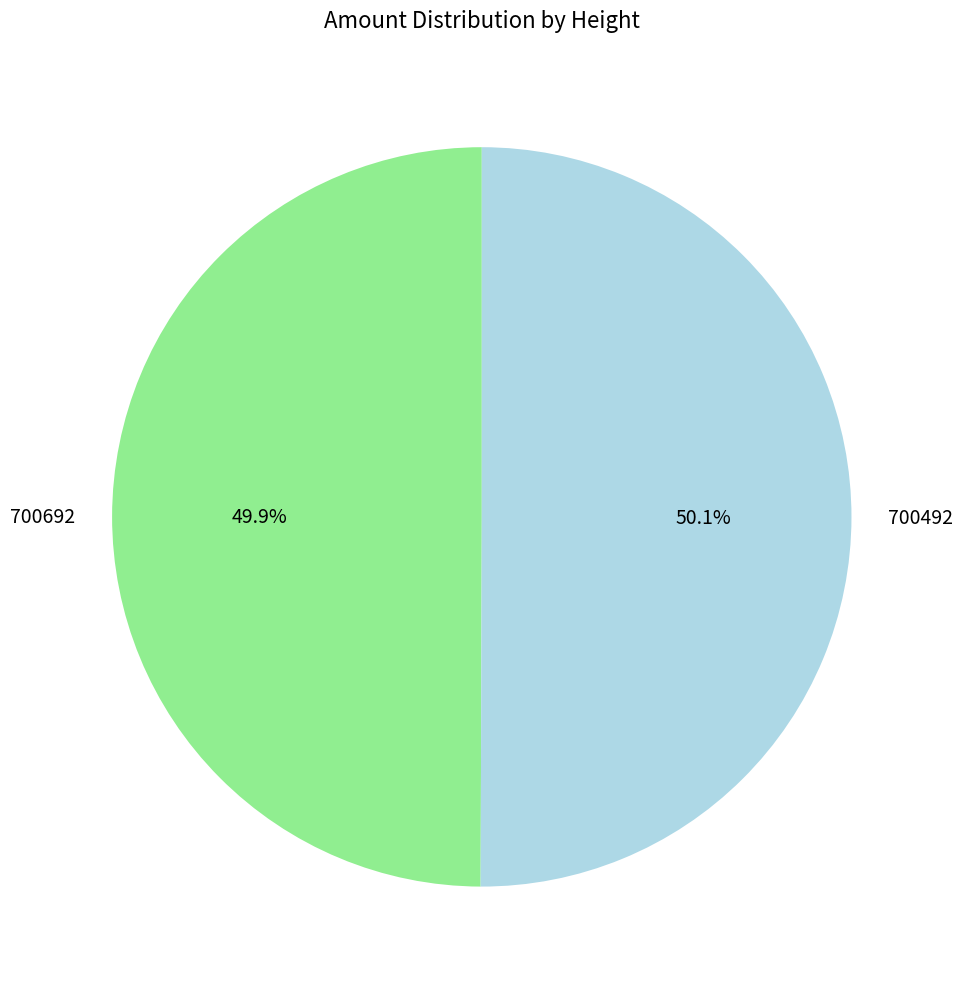

Approximately how many times larger is the value at 700492 compared to 700692?

1.0